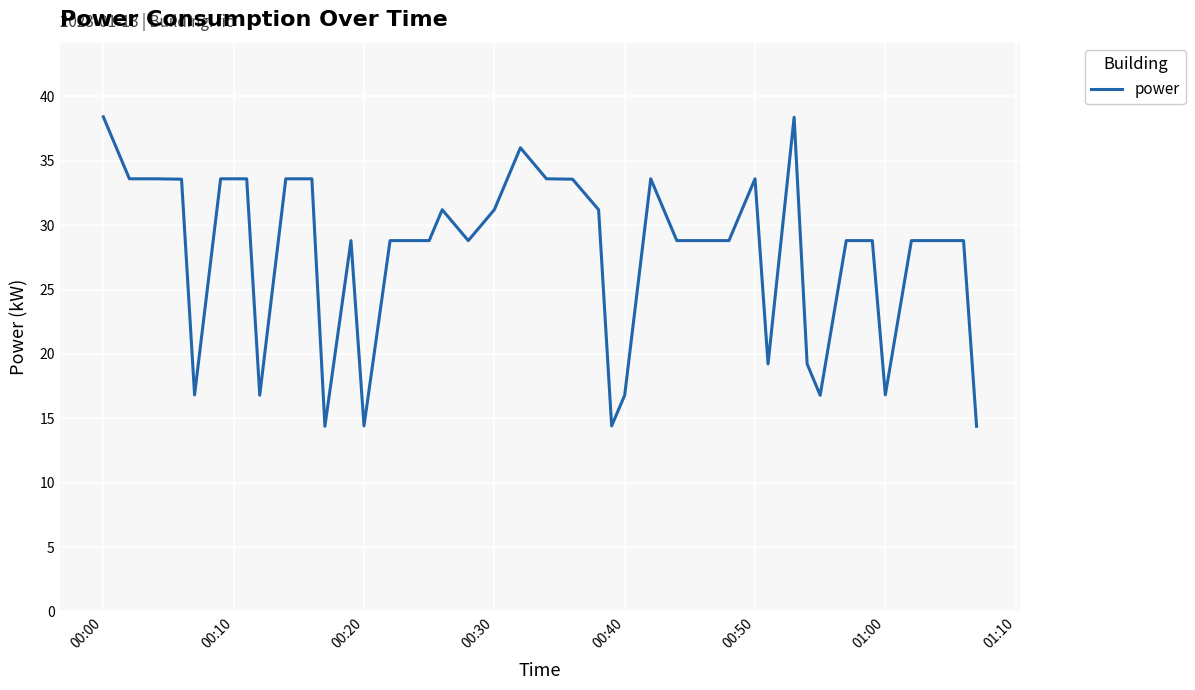

What is the difference between the maximum and minimum values?

24.0